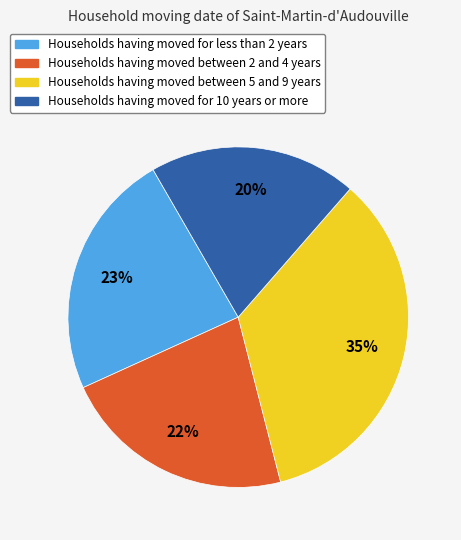

Count the number of slices in the pie.

4